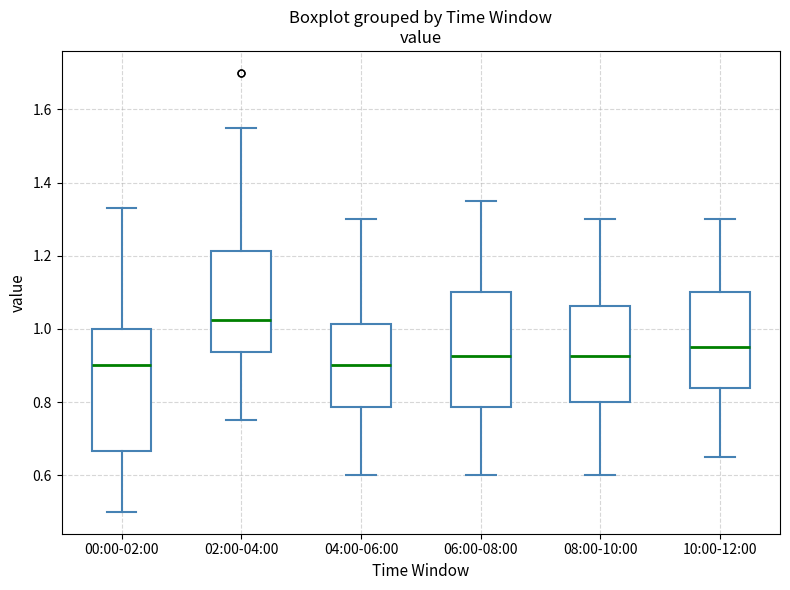

Where does the lower whisker of the box for 04:00-06:00 end on the y-axis? The values are not printed on the chart, so give them approximately, as read against the axis.

0.60